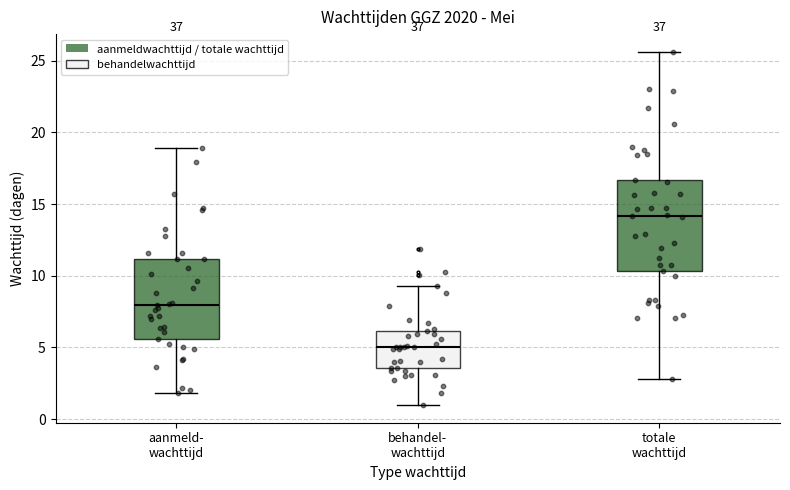

Which box is the tallest, from its lower edge to its upper edge?

totale wachttijd